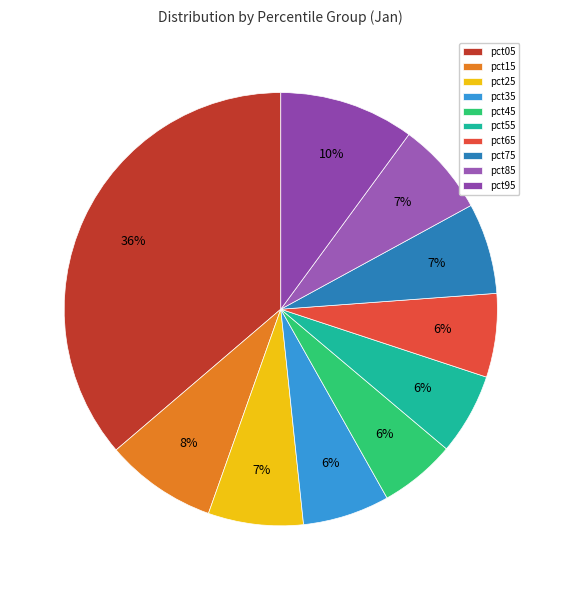

Does any single category account for the majority?

No